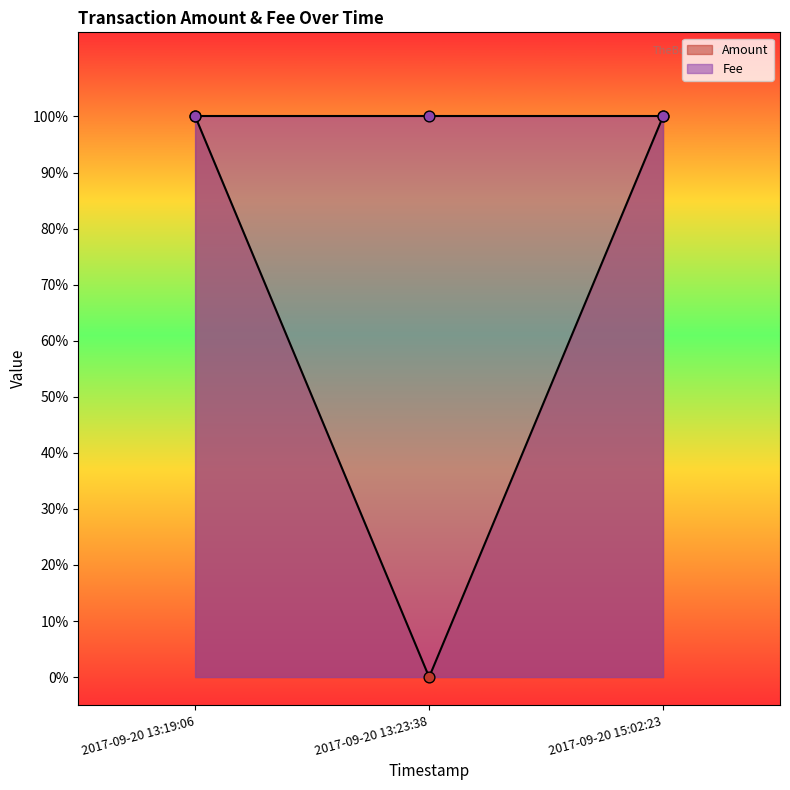

What is the change in value from 2017-09-20 13:23:38 to 2017-09-20 15:02:23?

+1